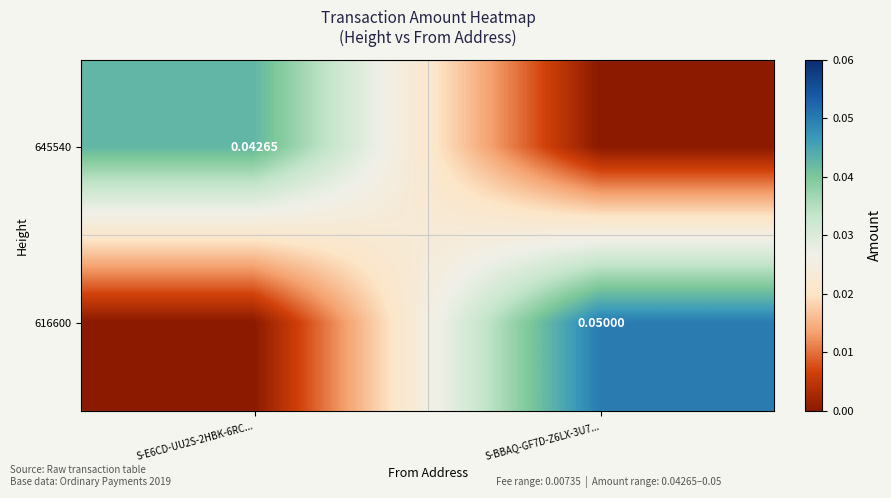

Rank the series by their average value, from lowest to highest.

645540, 616600